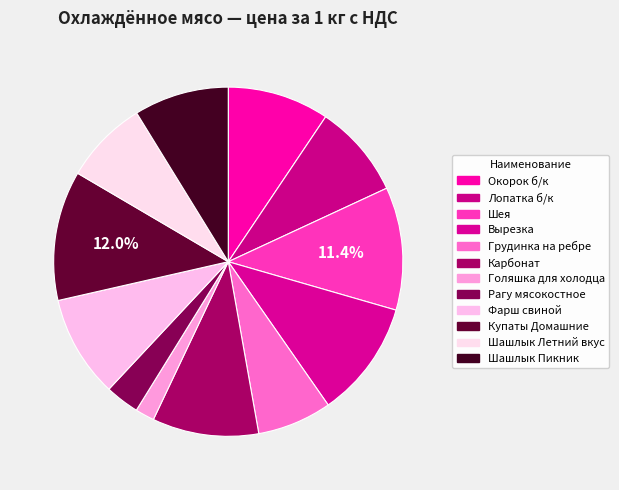

How many slices are in this pie chart?

12